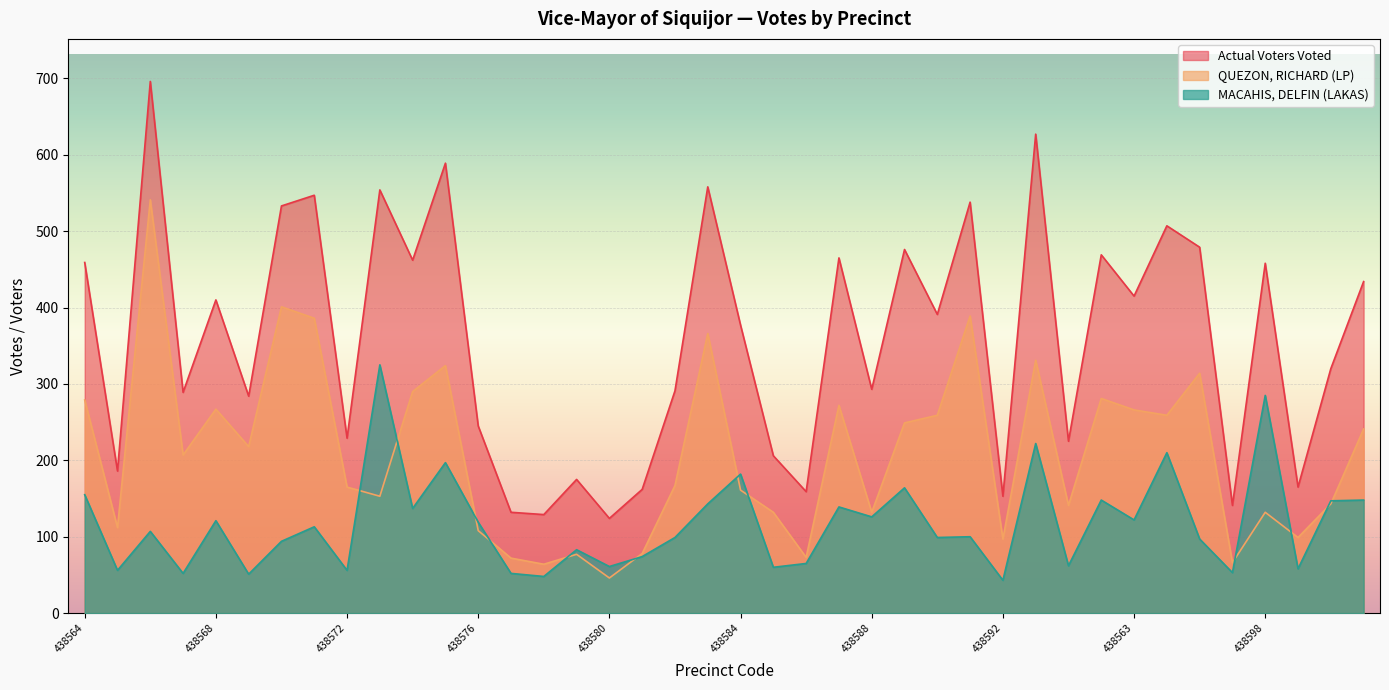

How many series are shown in this chart?

3